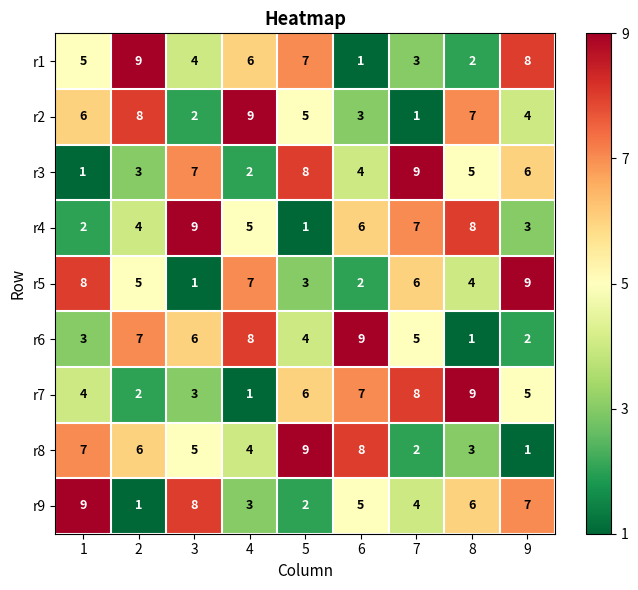

What is the spread (max minus min) of values at 6?

8